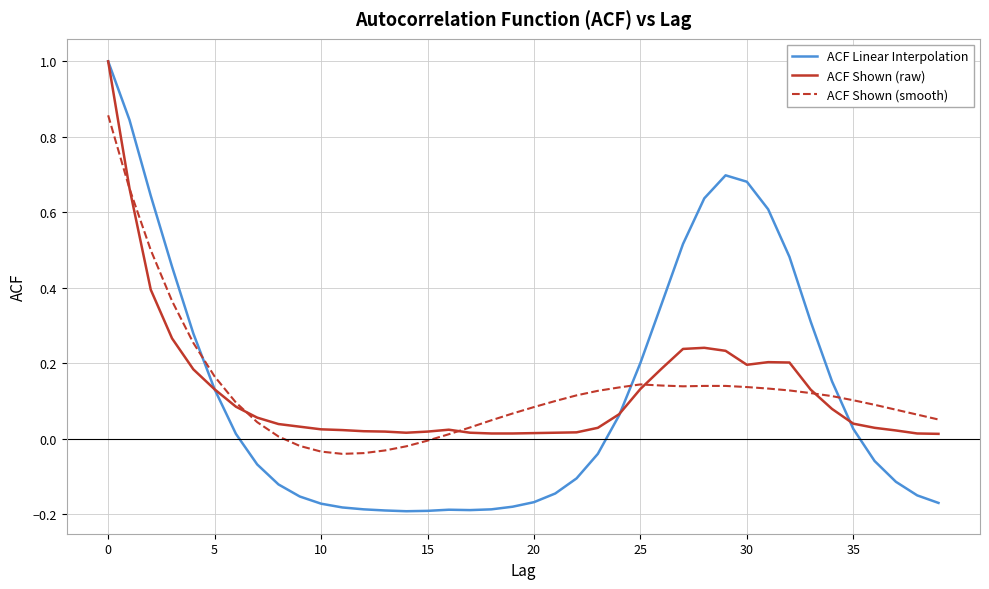

After their last crossing, which series has the higher values: ACF Shown (smooth) or ACF Linear Interpolation?

ACF Shown (smooth)